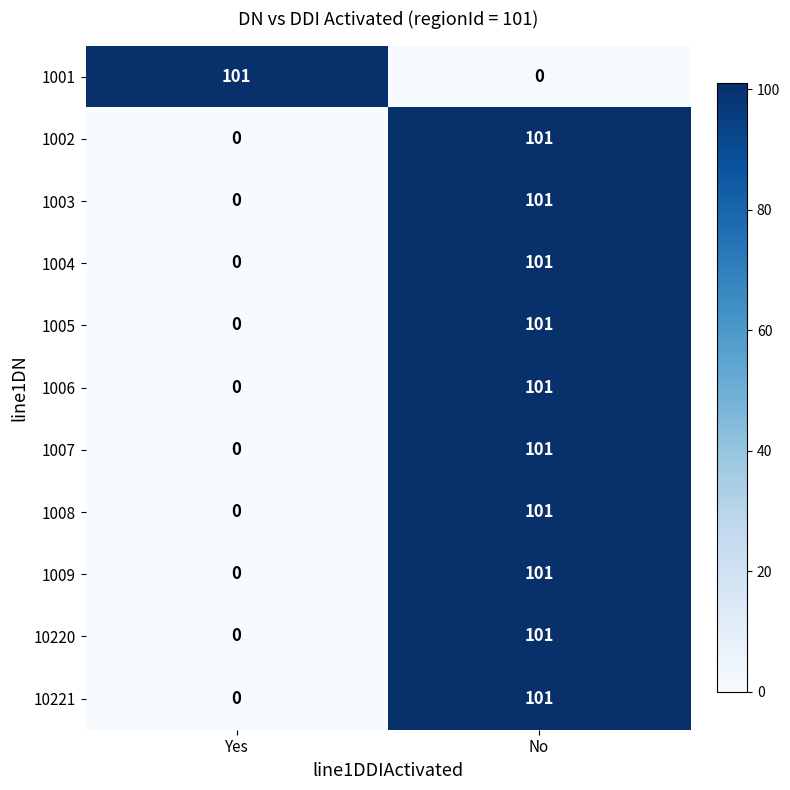

What is the difference between the 10221 values at No and Yes?

101